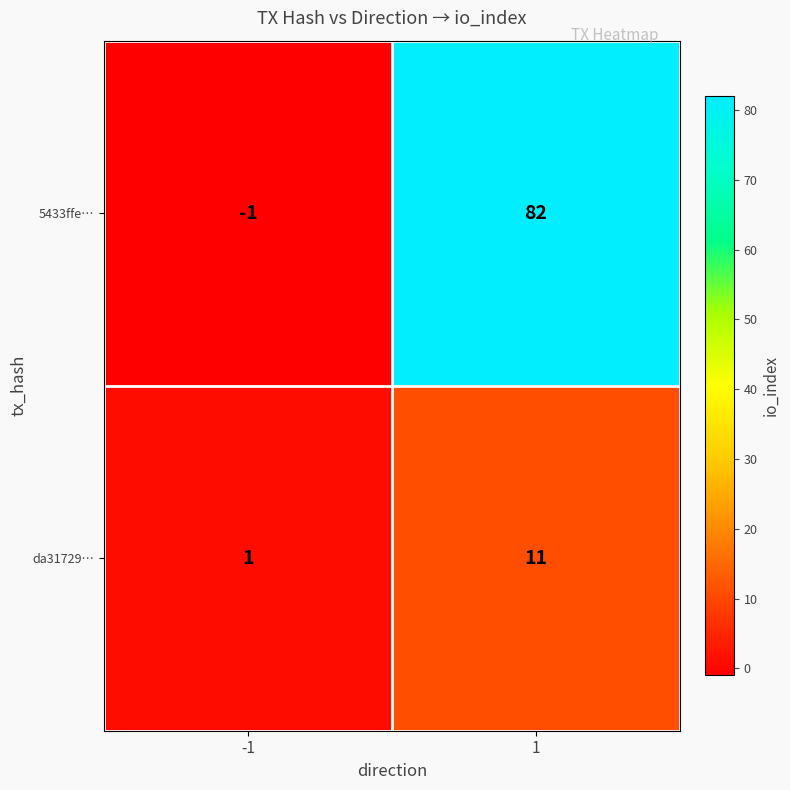

List the series in order of their overall mean, highest first.

5433ffe…, da31729…